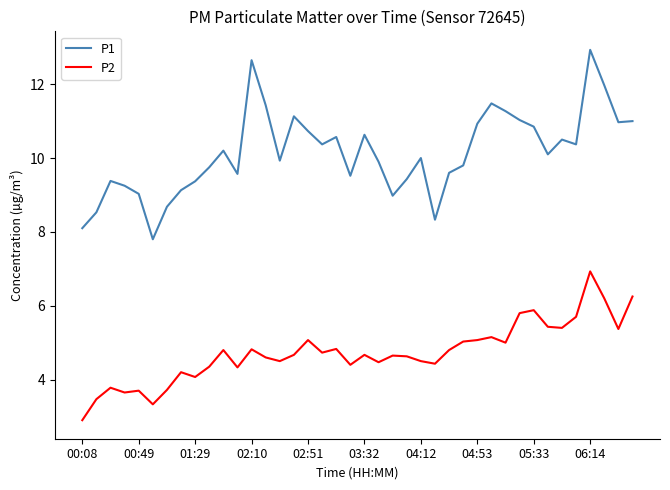

List the series in order of their peak value, highest first.

P1, P2